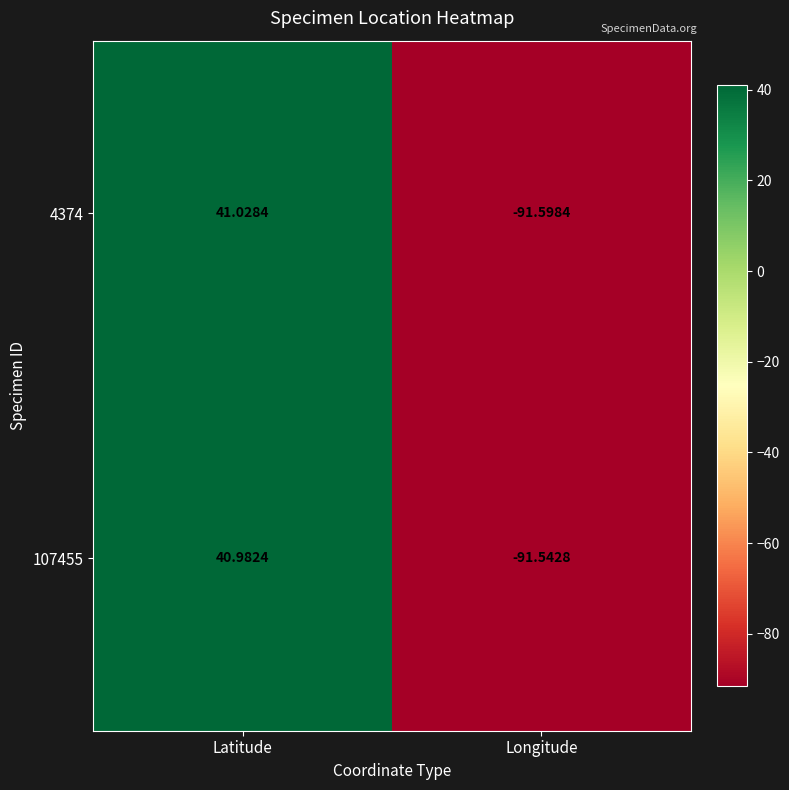

How many distinct data groups are displayed?

2